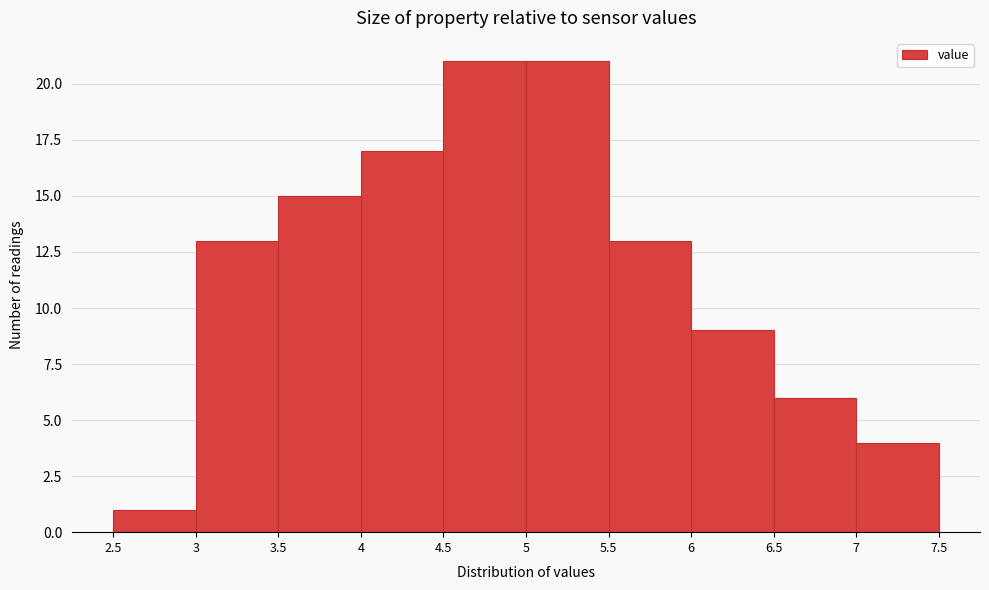

How tall is the bar that spans 3.5 to 4 on the x-axis? The values are not printed on the chart, so give them approximately, as read against the axis.

15